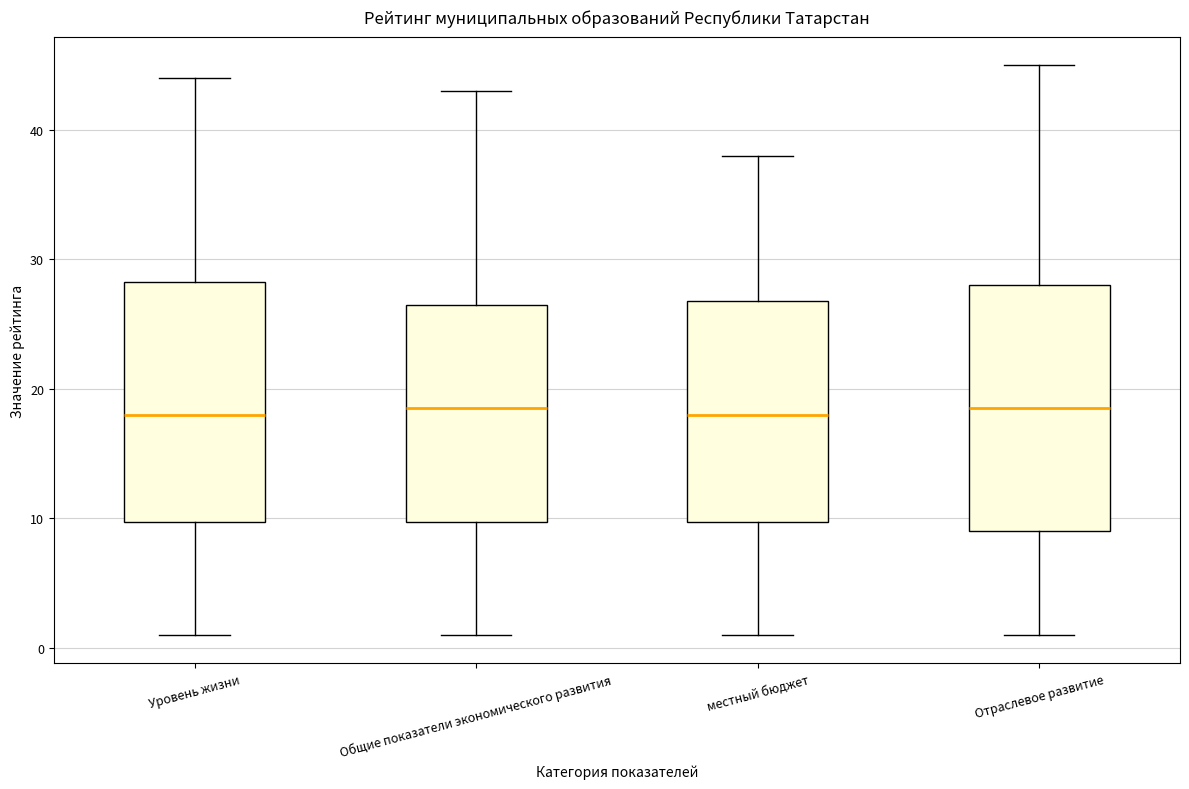

Where does the upper whisker of the box for Общие показатели экономического развития end on the y-axis? The values are not printed on the chart, so give them approximately, as read against the axis.

43